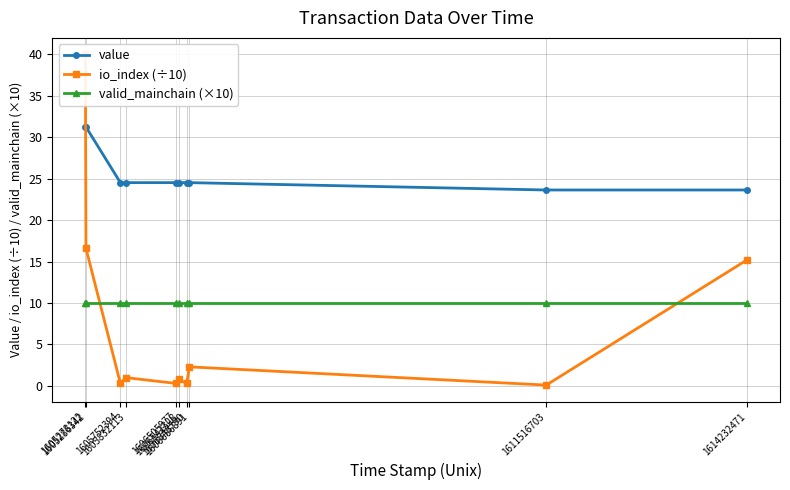

Is the value of value at 1605278122 greater than the value of valid_mainchain (×10) at 1605278122?

Yes